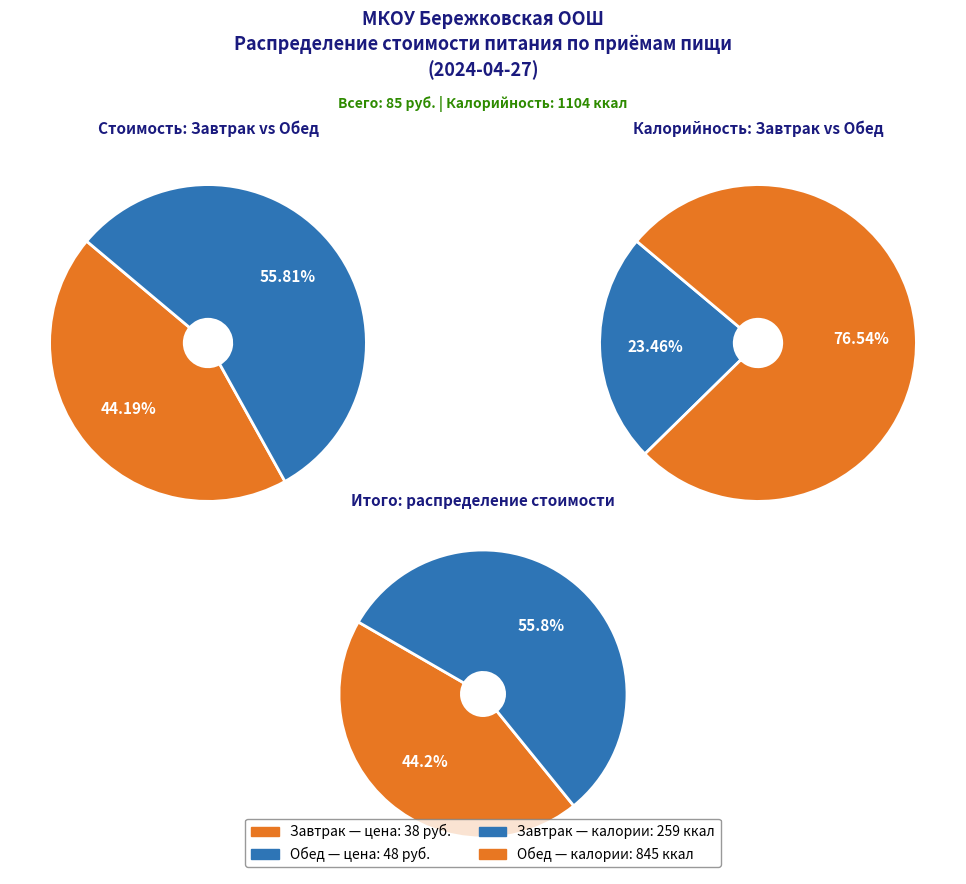

To the nearest percent, what is the difference between the largest and smallest slice percentages?

12%